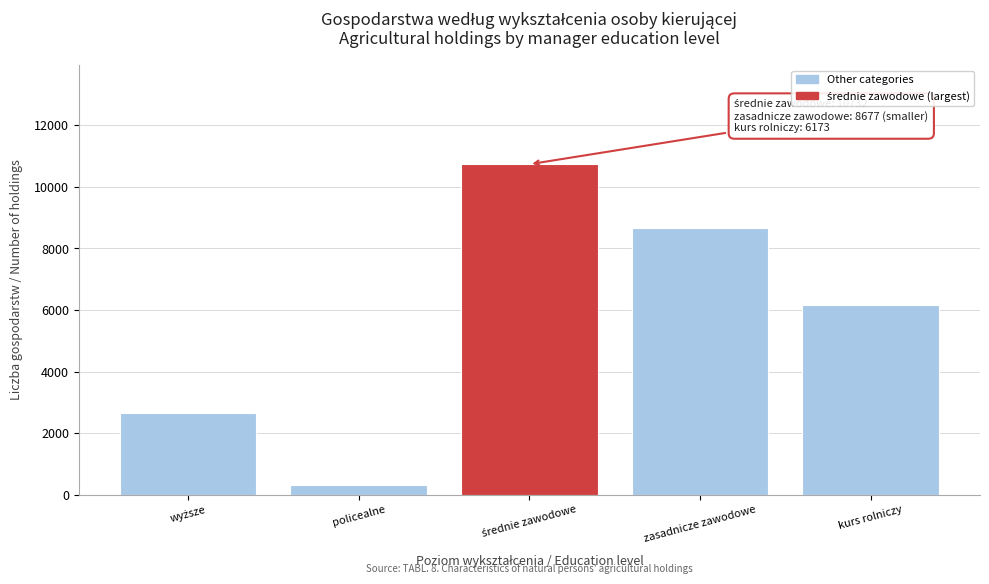

Reading left to right, list all the values displayed in this chart.

2649	329	10732	8677	6173